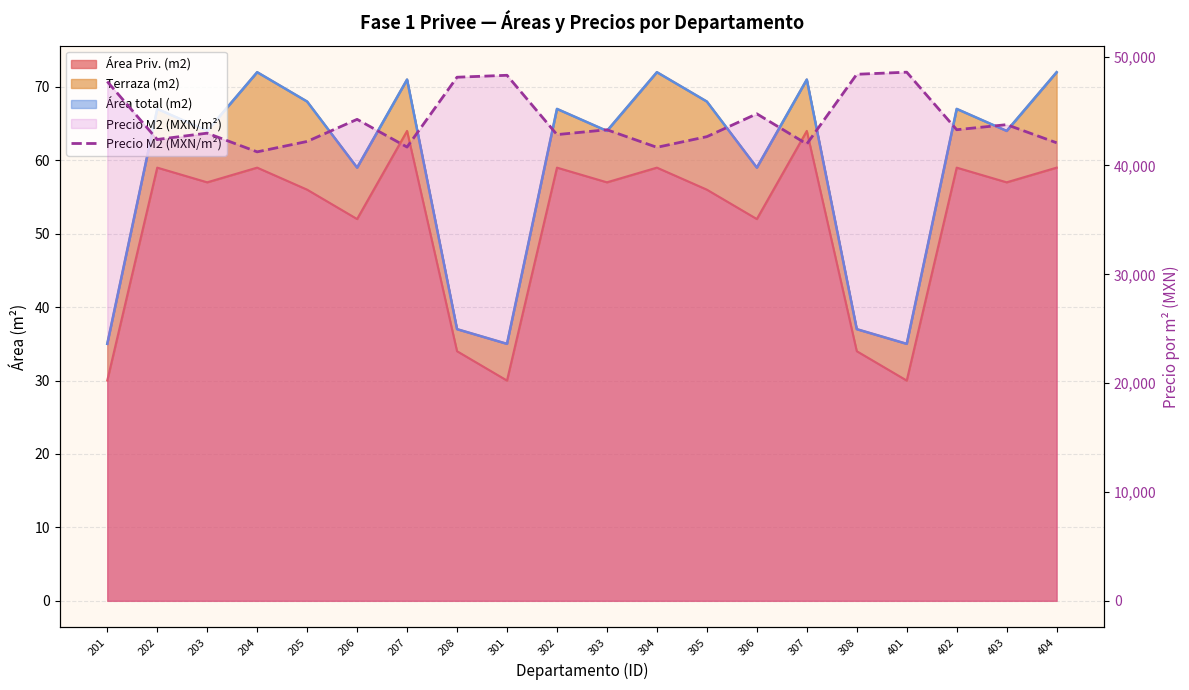

Where does the data first go above 43281?

201